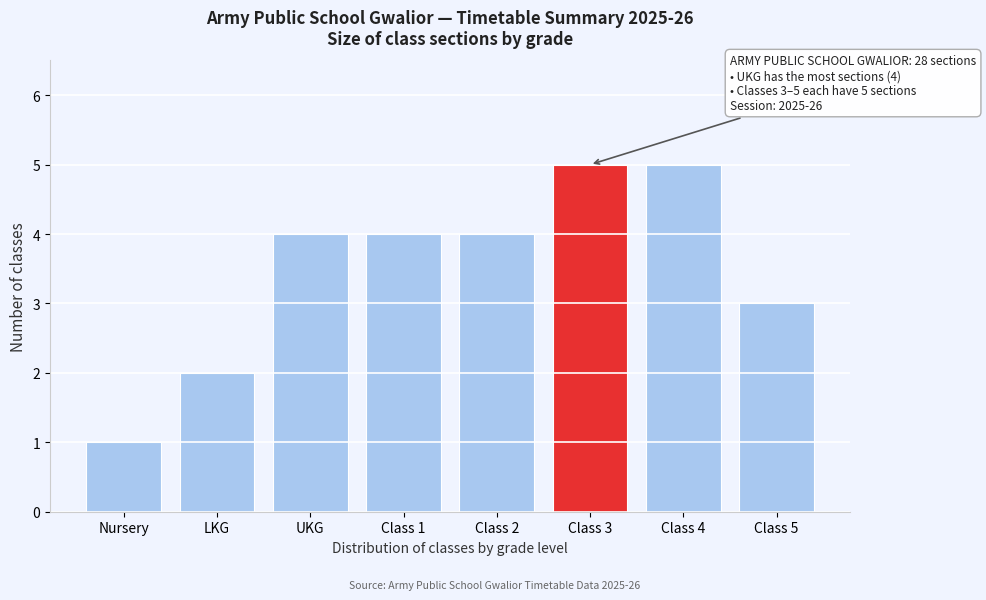

Reading left to right, list all the values displayed in this chart.

Nursery=1	LKG=2	UKG=4	Class 1=4	Class 2=4	Class 3=5	Class 4=5	Class 5=3